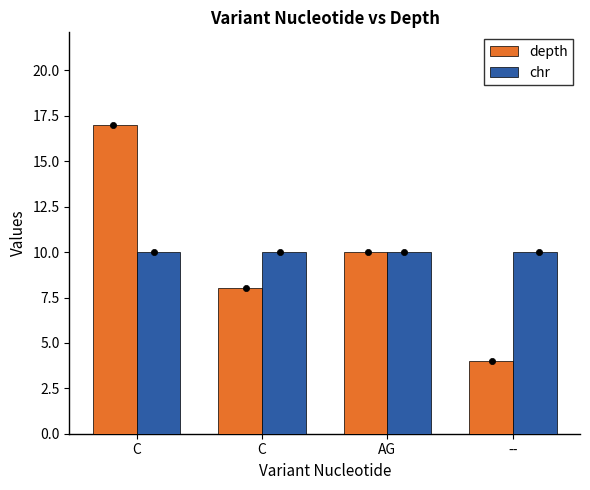

What is the total value across all series at C?

27